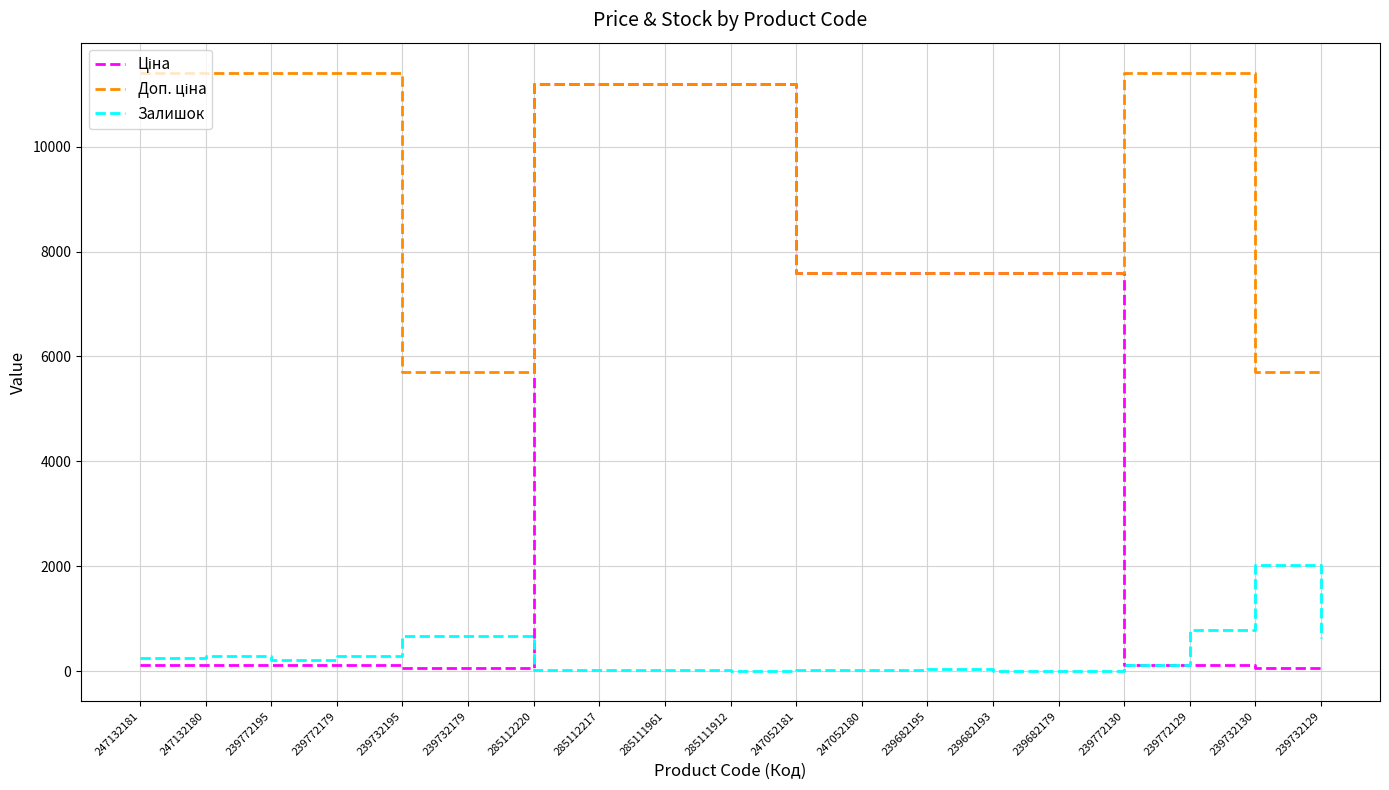

What is the maximum value shown in the chart?

11410.0